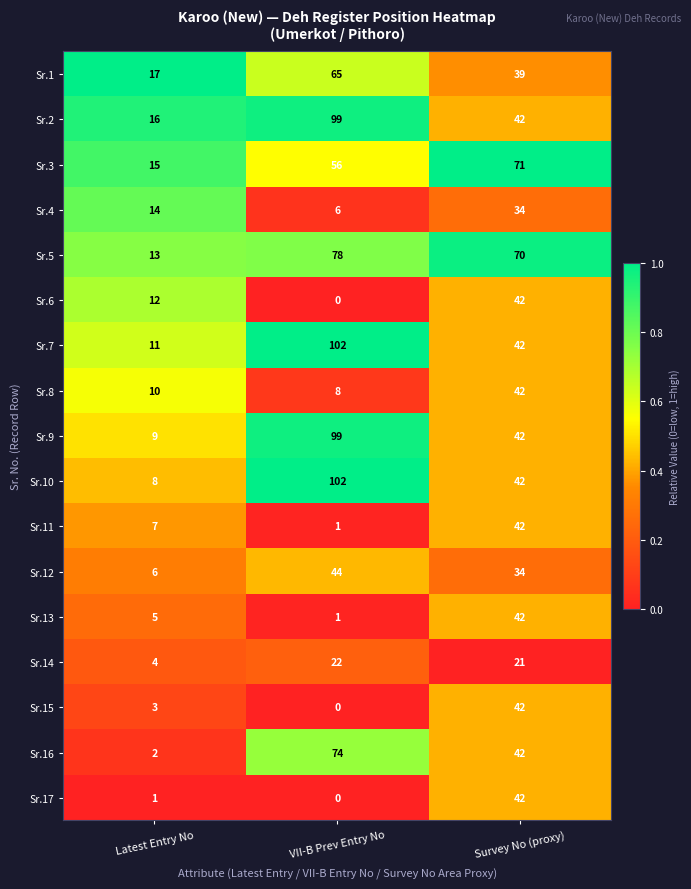

What is the sum of all Sr.8 values?

60